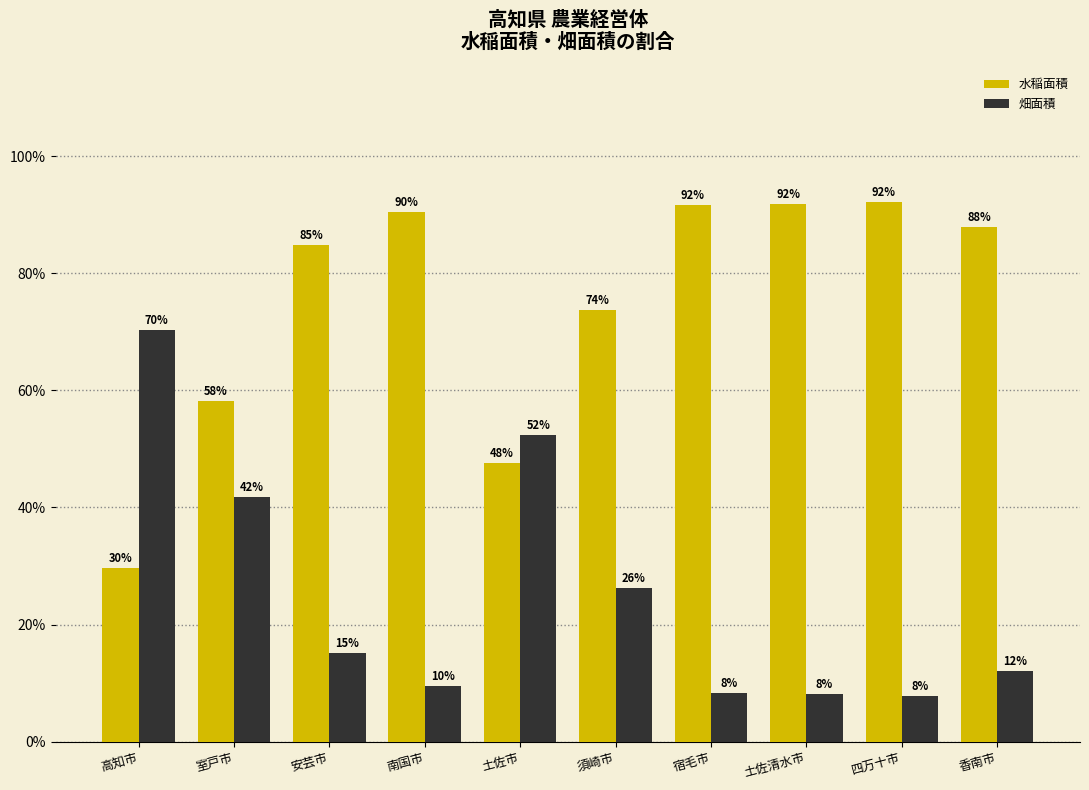

What is the difference between the 水稲面積 values at 室戸市 and 土佐市?

10.5